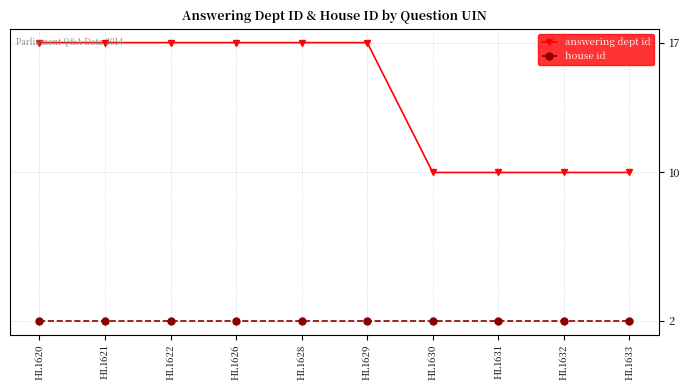

Count the number of data series in this chart.

2